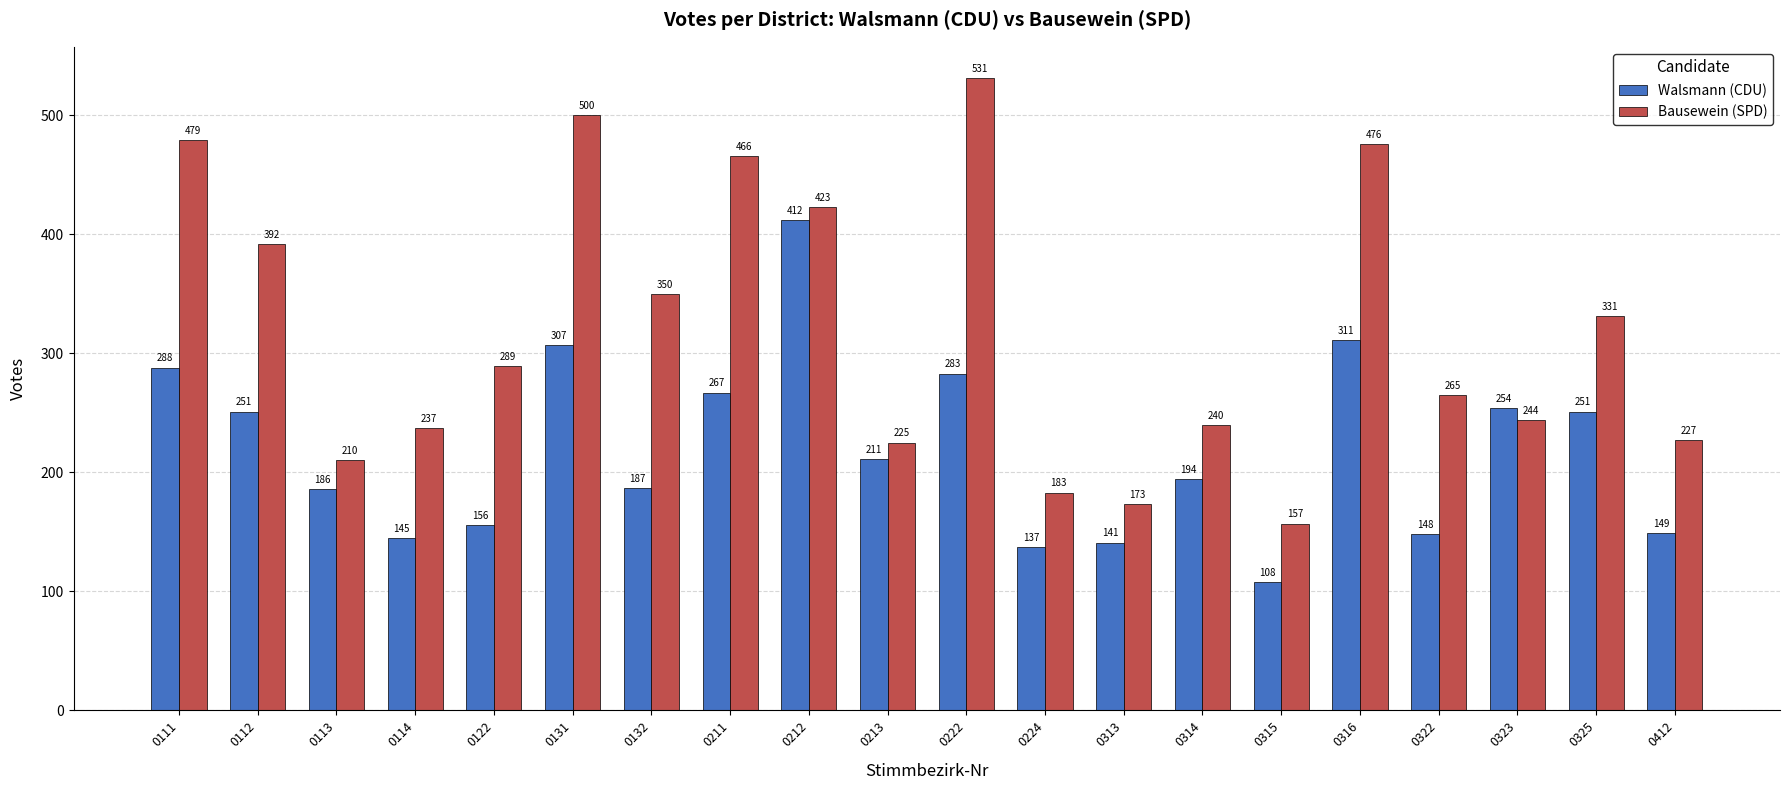

How many bars are there in total?

40